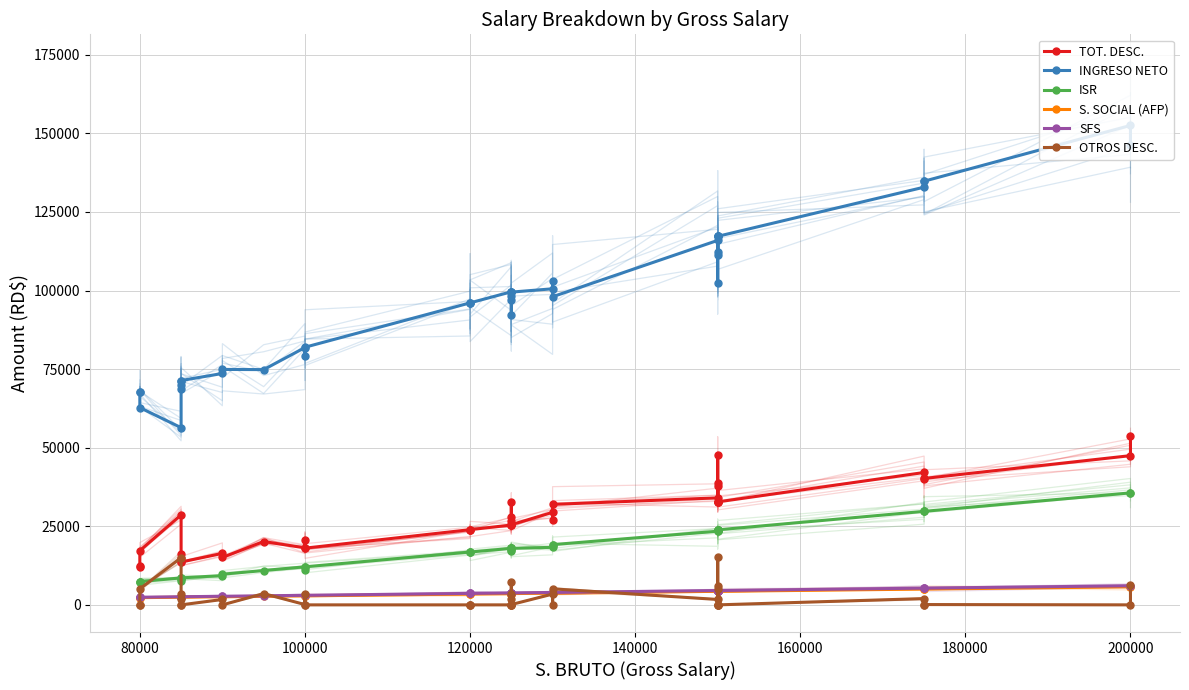

Reading right to left, list all the values displayed in this chart.

TOT. DESC.: 53731.7	47472.9	40214.8	40114.8	42114.8	32756.7	37756.7	47647.4	32756.7	32756.7	38682.8	32756.7	34043.3	31970.2	26970.2	29443.4	25498.6	26685.2	32674.7	25398.6	25498.6	27971.8	25398.6	23926.9	23926.9	23926.9	18040.4	20713.6	18140.4	20156.3	15097.2	16383.8	13625.6	13625.6	16198.8	14912.2	28625.6	17246.8	12253.9	12153.9
INGRESO NETO: 146268.3	152527.1	134785.2	134885.2	132885.2	117243.3	112243.3	102352.6	117243.3	117243.3	111317.2	117243.3	115956.7	98029.8	103029.8	100556.6	99501.4	98314.8	92325.3	99601.4	99501.4	97028.2	99601.4	96073.1	96073.1	96073.1	81959.6	79286.4	81859.6	74843.7	74902.8	73616.2	71374.4	71374.4	68801.2	70087.8	56374.4	62753.2	67746.1	67846.1
ISR: 35627.9	35627.9	29747.3	29747.3	29747.3	23866.7	23866.7	23437.8	23866.7	23866.7	23866.7	23866.7	23437.8	19162.2	19162.2	18304.5	17986.1	17557.2	17986.1	17986.1	17986.1	17128.3	17986.1	16809.9	16809.9	16809.9	12105.4	11247.7	12105.4	10929.3	9753.2	9324.3	8577.1	8577.1	7719.3	8148.2	8577.1	7400.9	7400.9	7400.9
S. SOCIAL (AFP): 5740.0	5740.0	5022.5	5022.5	5022.5	4305.0	4305.0	4305.0	4305.0	4305.0	4305.0	4305.0	4305.0	3731.0	3731.0	3731.0	3587.5	3587.5	3587.5	3587.5	3587.5	3587.5	3587.5	3444.0	3444.0	3444.0	2870.0	2870.0	2870.0	2726.5	2583.0	2583.0	2439.5	2439.5	2439.5	2439.5	2439.5	2296.0	2296.0	2296.0
SFS: 6080.0	6080.0	5320.0	5320.0	5320.0	4560.0	4560.0	4560.0	4560.0	4560.0	4560.0	4560.0	4560.0	3952.0	3952.0	3952.0	3800.0	3800.0	3800.0	3800.0	3800.0	3800.0	3800.0	3648.0	3648.0	3648.0	3040.0	3040.0	3040.0	2888.0	2736.0	2736.0	2584.0	2584.0	2584.0	2584.0	2584.0	2432.0	2432.0	2432.0
OTROS DESC.: 6258.7	0.0	100.0	0.0	2000.0	0.0	5000.0	15319.6	0.0	0.0	5926.1	0.0	1715.5	5100.0	100.0	3430.9	100.0	1715.5	7276.1	0.0	100.0	3430.9	0.0	0.0	0.0	0.0	0.0	3530.9	100.0	3587.5	0.0	1715.5	0.0	0.0	3430.9	1715.5	15000.0	5092.8	100.0	0.0